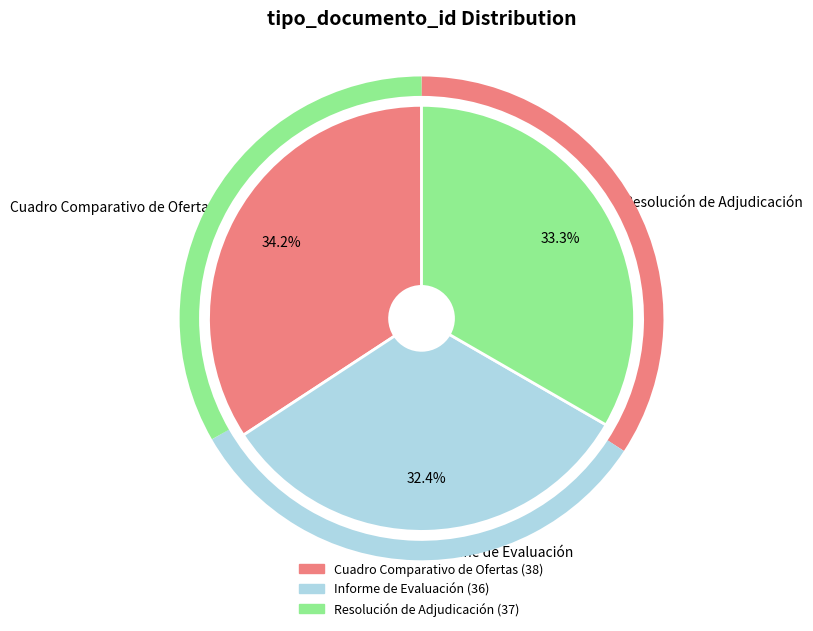

Rank the categories by value from lowest to highest.

Informe de Evaluación, Resolución de Adjudicación, Cuadro Comparativo de Ofertas